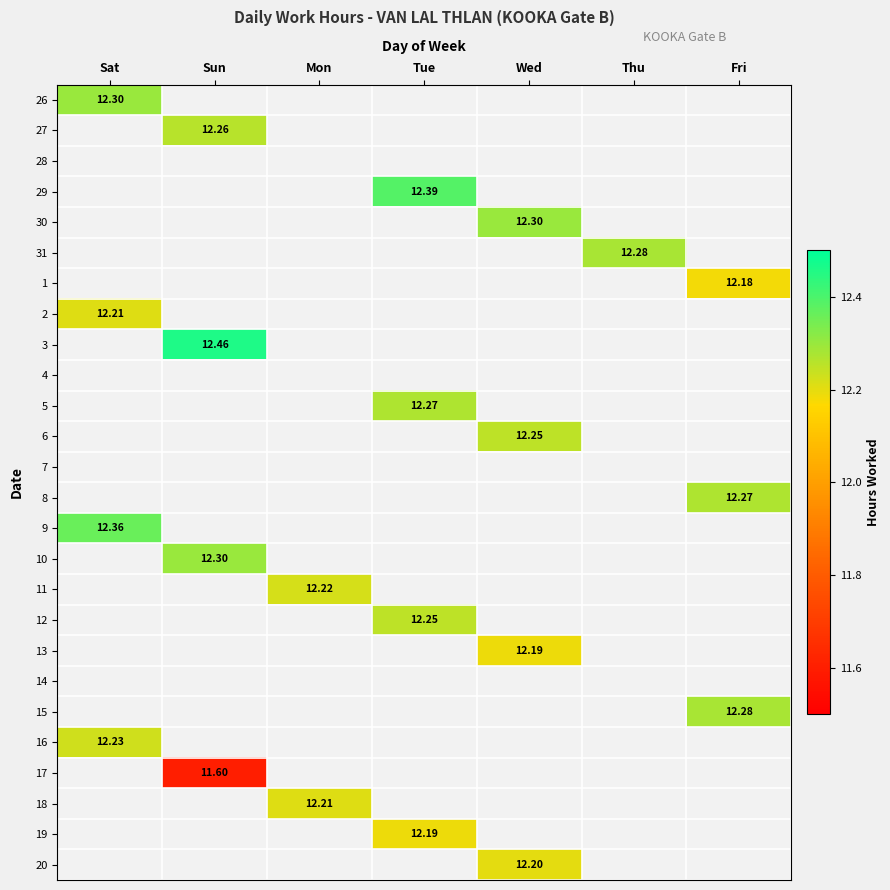

Which has a higher value, Thu or Wed?

Wed